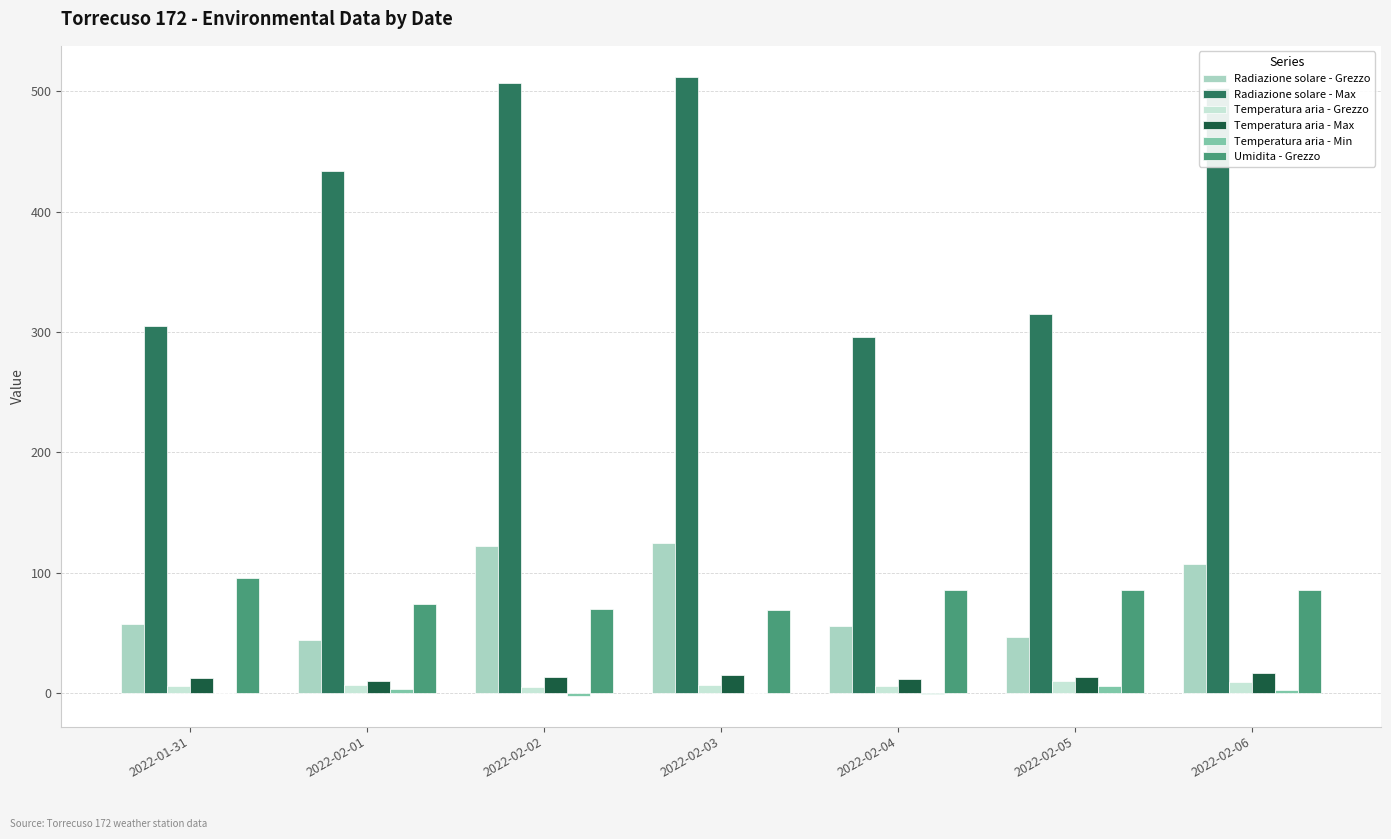

Does the chart contain stacked bars?

No